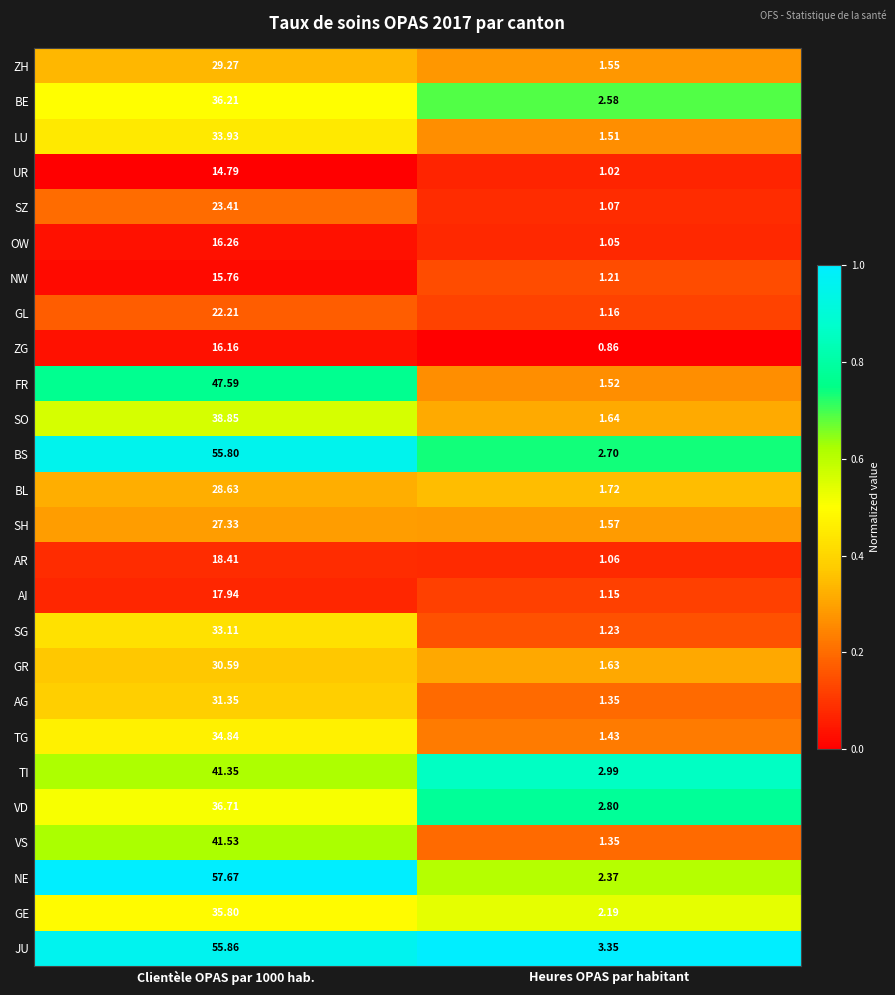

Which series has the largest total across all categories?

NE